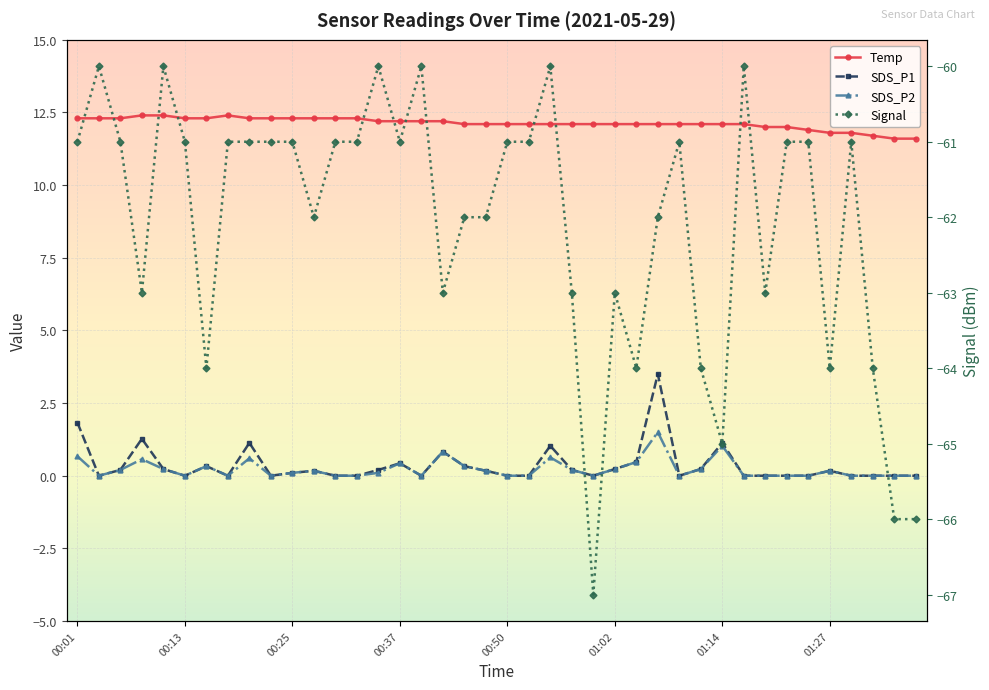

In SDS_P2, how many points are lower than both neighbors (excluding endpoints)?

7